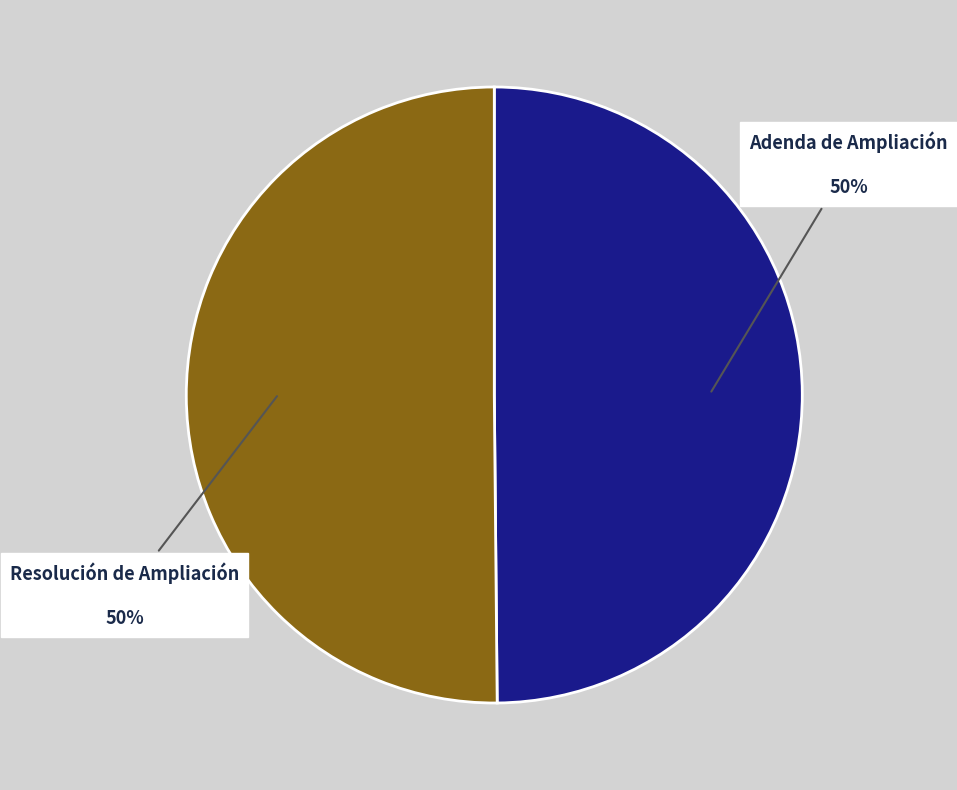

To the nearest percent, what is the average slice percentage?

50%